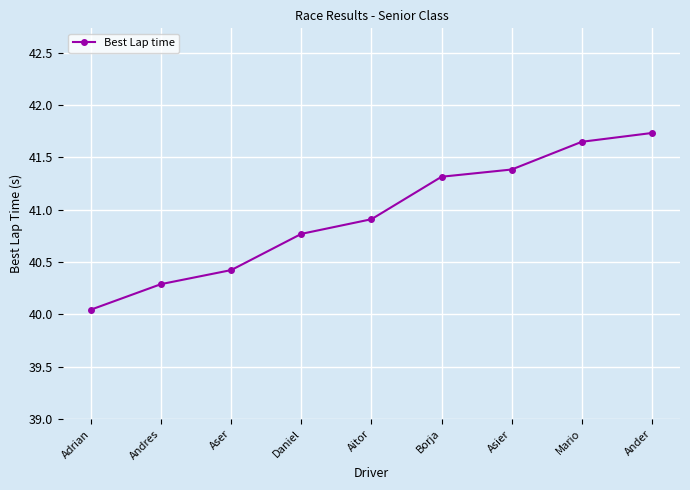

What is the ratio of the value at Andres to the value at Aser?

1.0